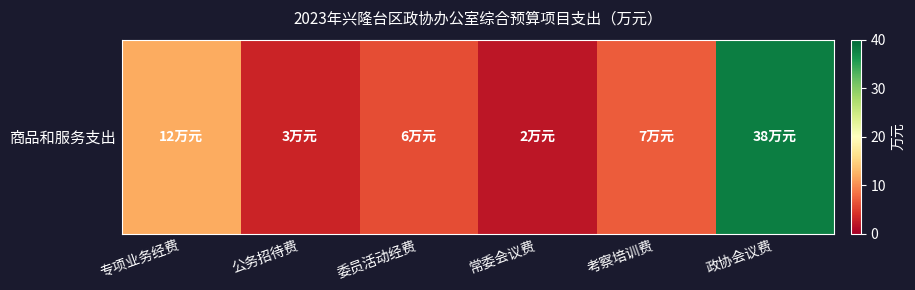

How many values are below 7?

3